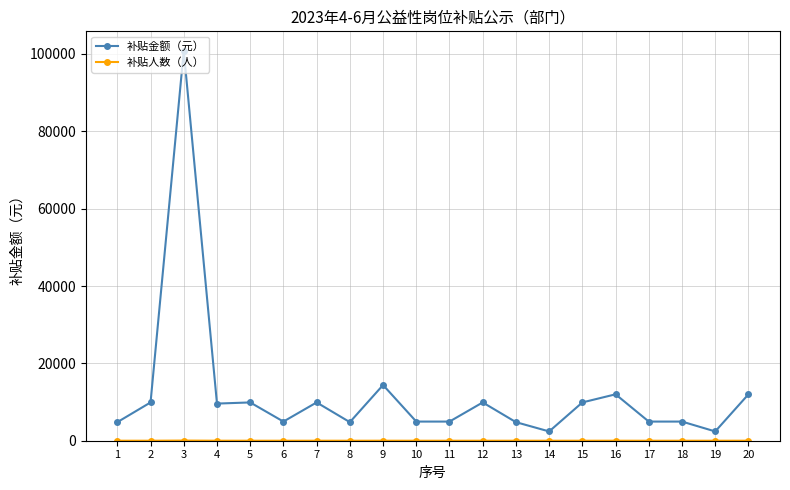

What is the greatest value displayed?

100800